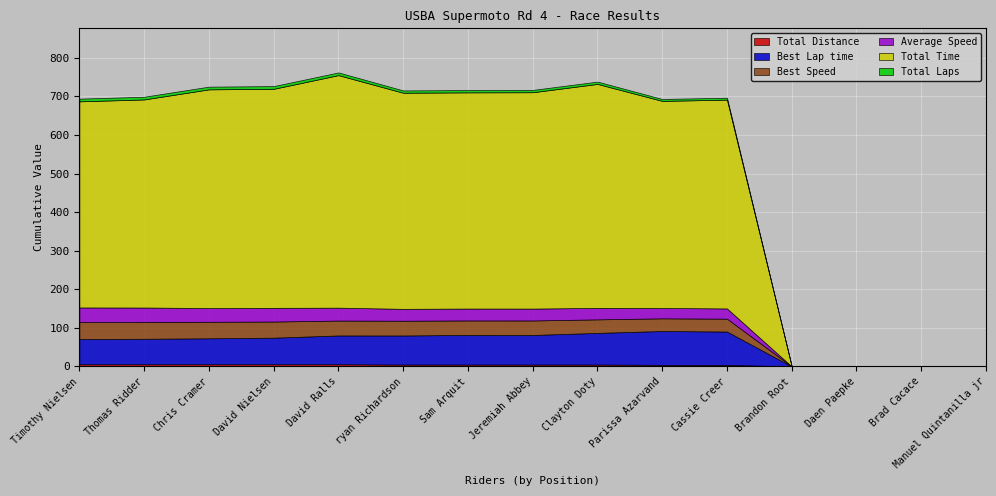

What is the value of the Best Lap time point at the 4th from the left?

68.9